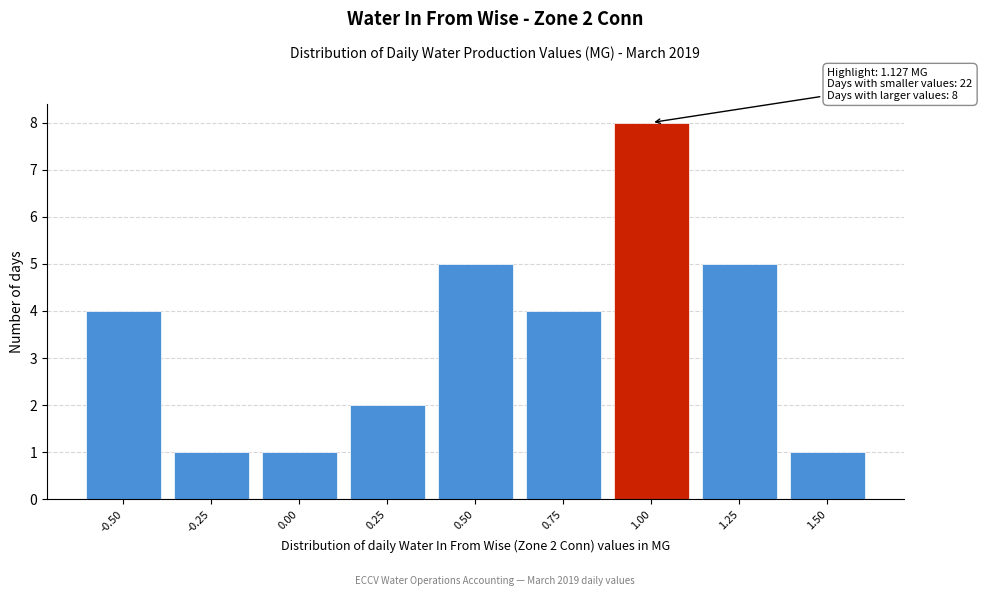

Reading right to left, transcribe all the data shown in this chart.

1	5	8	4	5	2	1	1	4